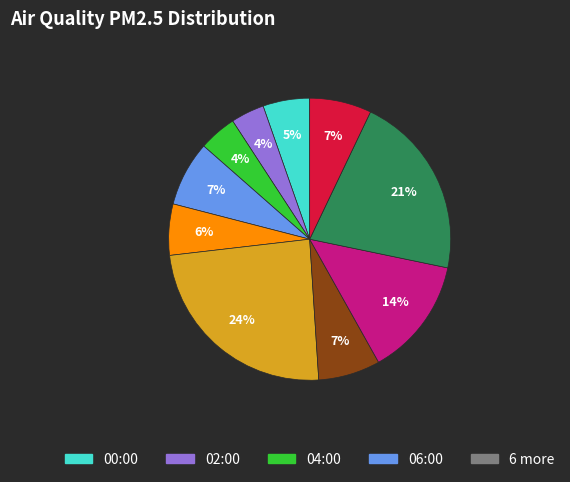

To the nearest percent, what is the difference between the largest and smallest slice percentages?

20%